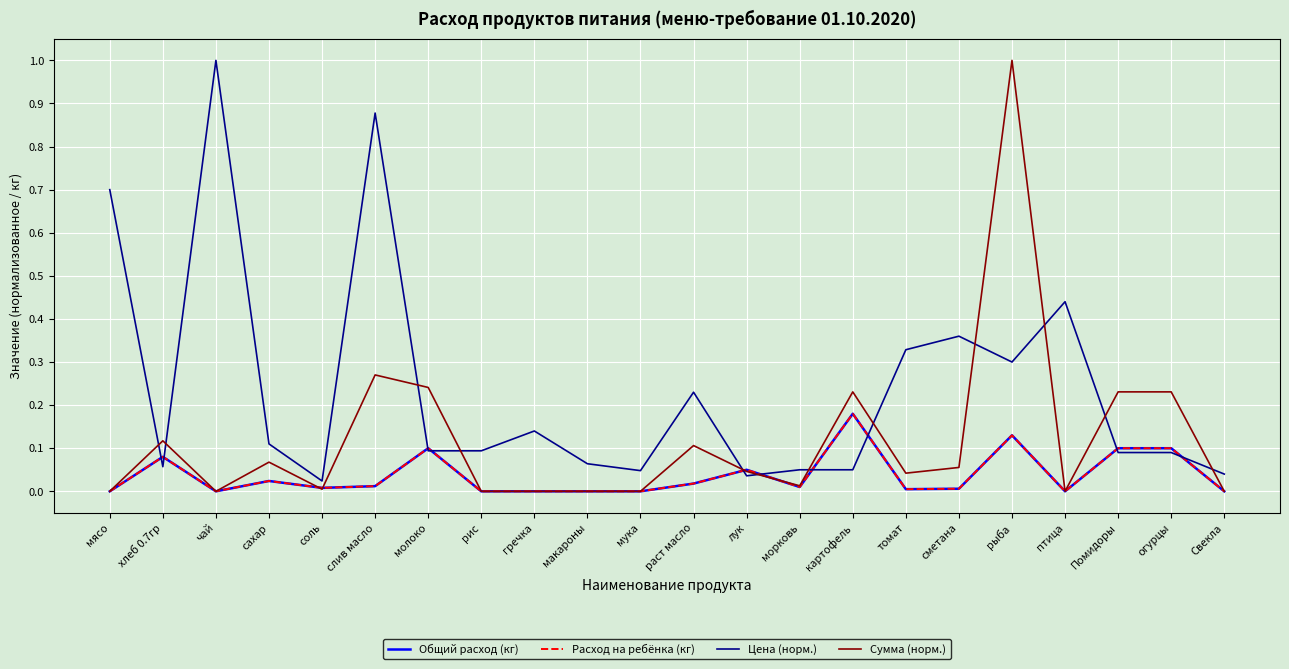

Is this an area chart (filled region under the line)?

No